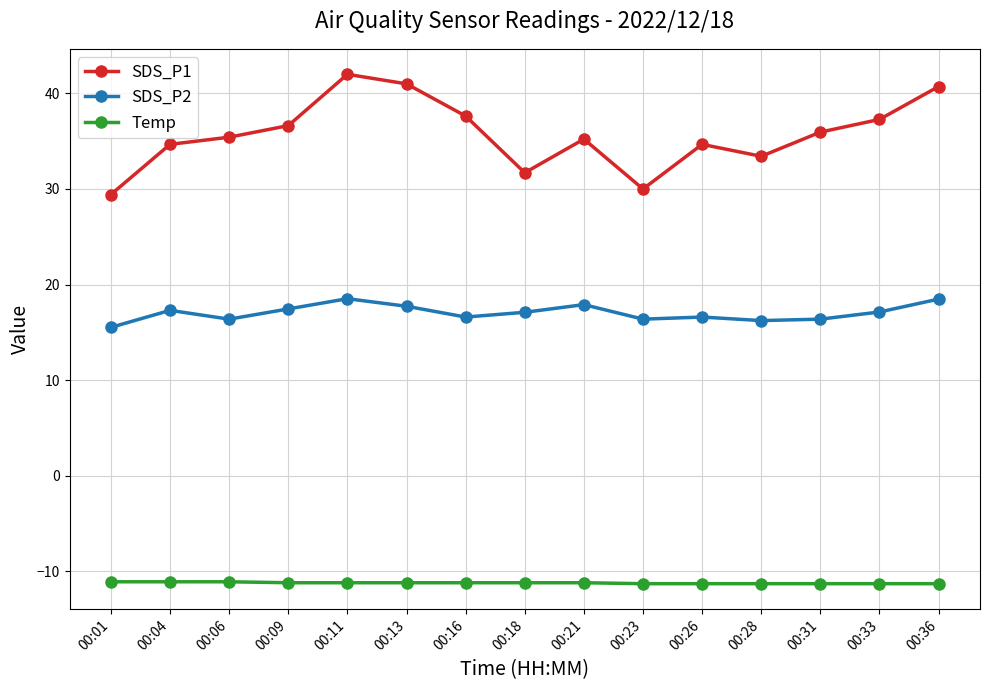

True or false: SDS_P1 has more than 2 points higher than both neighbors.

True